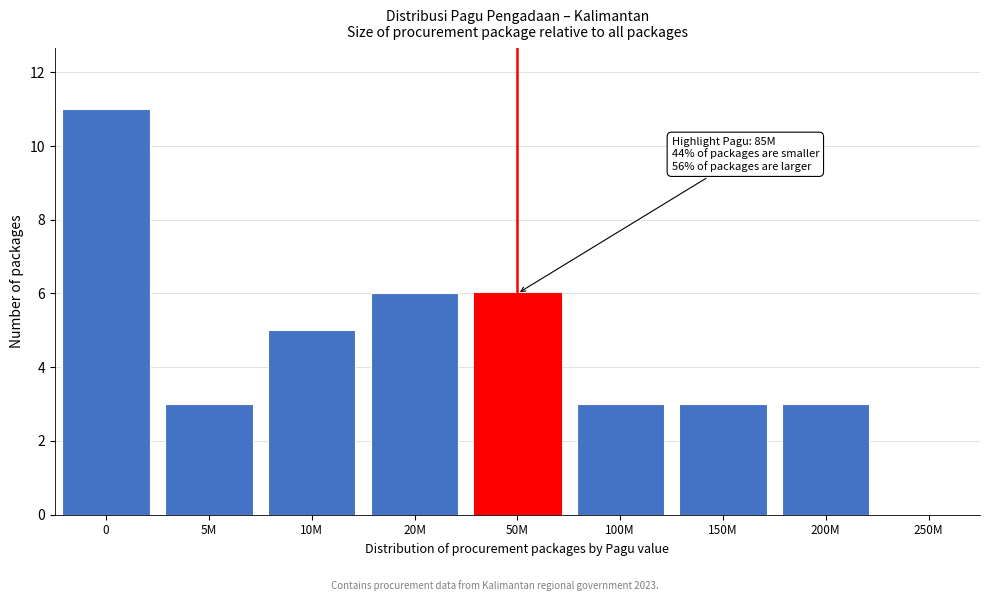

Reading right to left, what are all the values shown in this chart?

250M=0	200M=3	150M=3	100M=3	50M=6	20M=6	10M=5	5M=3	0=11